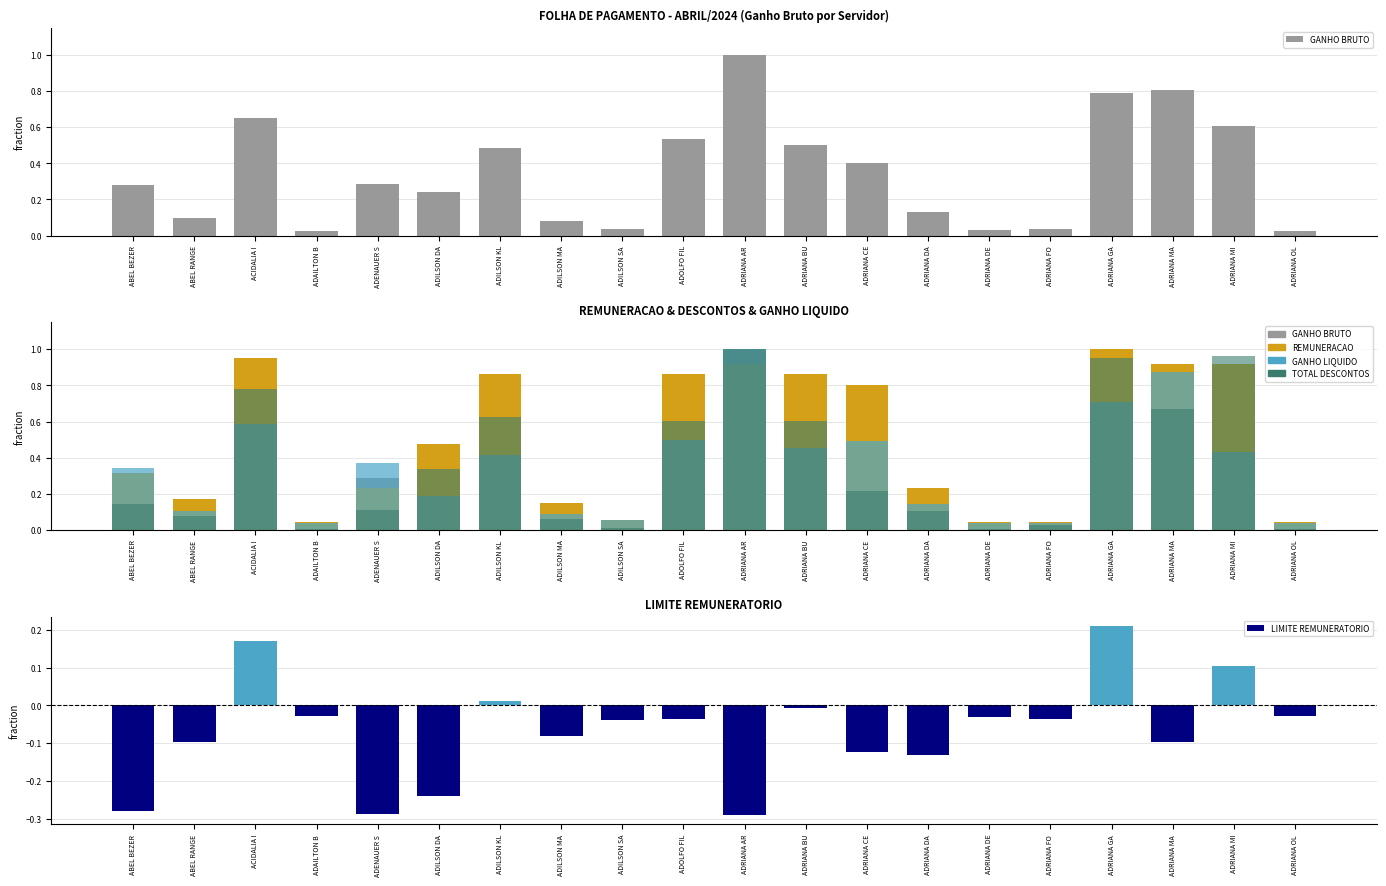

Reading left to right, list all the values displayed in this chart.

GANHO BRUTO: 0.3	0.1	0.6	0.0	0.3	0.2	0.5	0.1	0.0	0.5	1.0	0.5	0.4	0.1	0.0	0.0	0.8	0.8	0.6	0.0
REMUNERACAO: 0.3	0.2	0.9	0.0	0.2	0.5	0.9	0.2	0.1	0.9	0.9	0.9	0.8	0.2	0.0	0.0	1.0	0.9	0.9	0.0
GANHO LIQUIDO: 0.3	0.1	0.6	0.0	0.4	0.2	0.4	0.1	0.1	0.5	1.0	0.5	0.5	0.1	0.0	0.0	0.7	0.9	0.4	0.0
TOTAL DESCONTOS: 0.1	0.1	0.8	0.0	0.1	0.3	0.6	0.1	0.0	0.6	1.0	0.6	0.2	0.1	0.0	0.0	1.0	0.7	1.0	0.0
LIMITE REMUNERATORIO: -0.3	-0.1	0.2	-0.0	-0.3	-0.2	0.0	-0.1	-0.0	-0.0	-0.3	-0.0	-0.1	-0.1	-0.0	-0.0	0.2	-0.1	0.1	-0.0